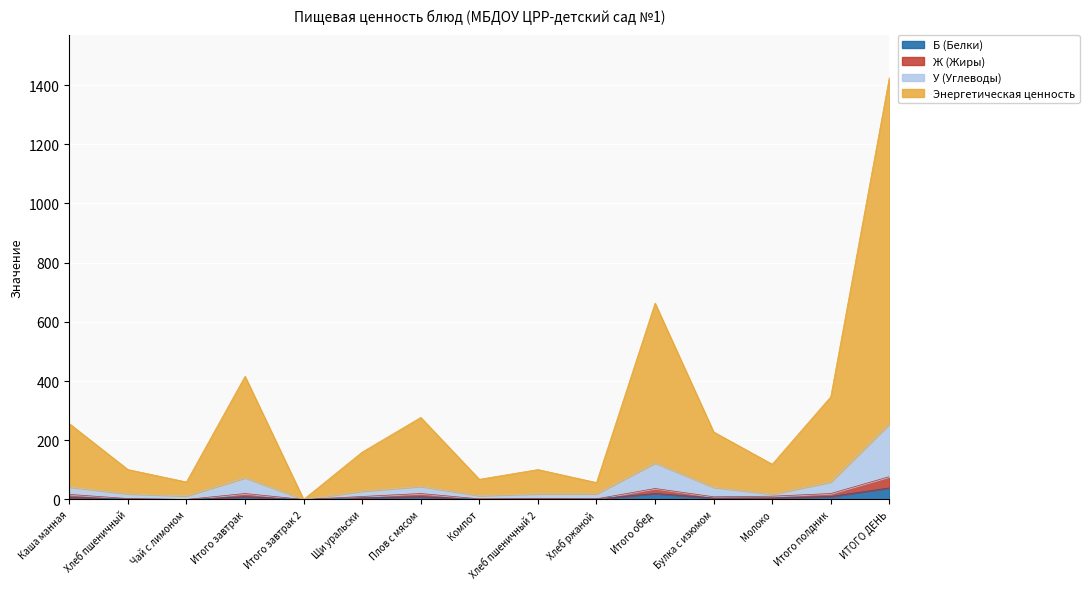

What are all the series names shown in the legend?

Б (Белки), Ж (Жиры), У (Углеводы), Энергетическая ценность